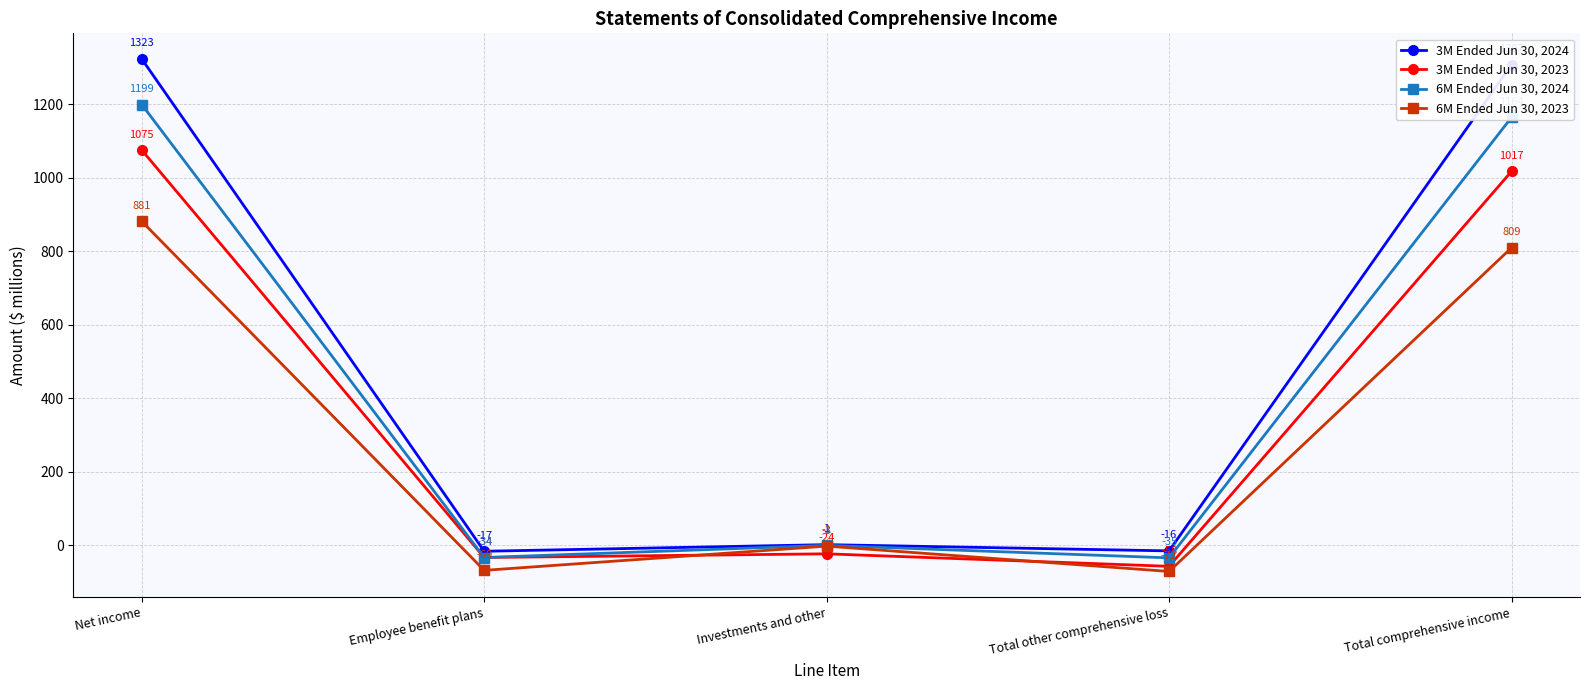

Where is the first local minimum for 3M Ended Jun 30, 2023?

Employee benefit plans